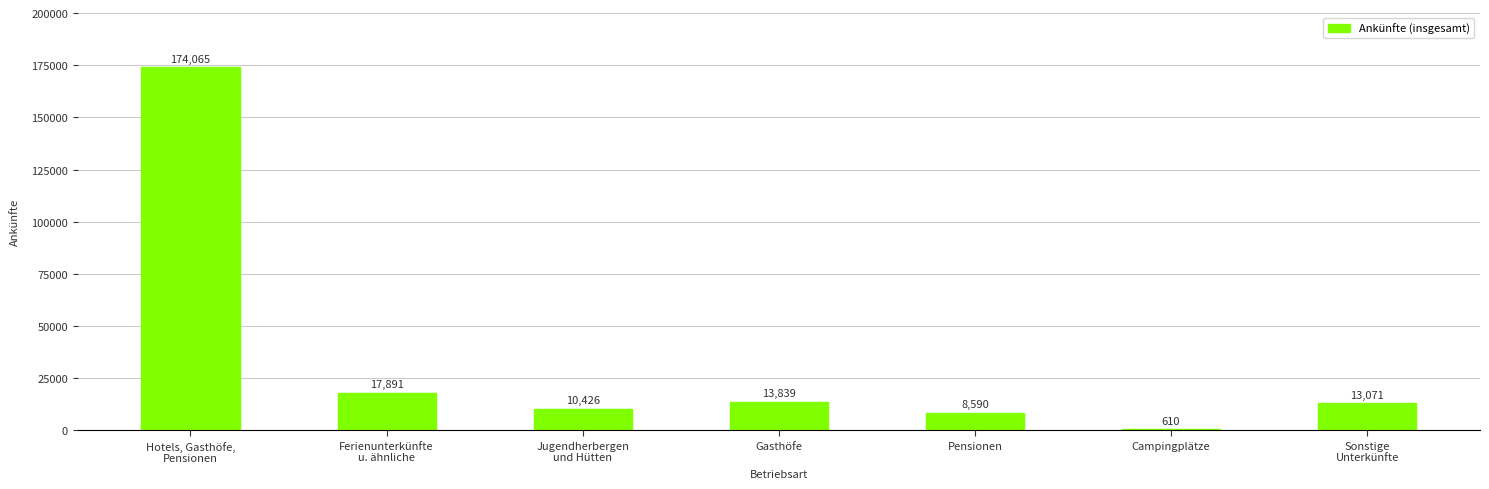

What is the difference between the maximum and minimum values?

173455